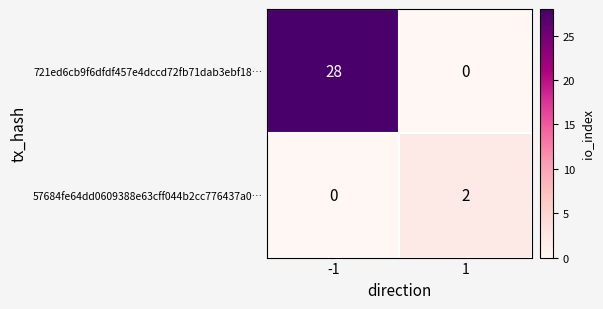

What is the sum of the 721ed6cb9f6dfdf457e4dccd72fb71dab3ebf18… values at 1 and -1?

28